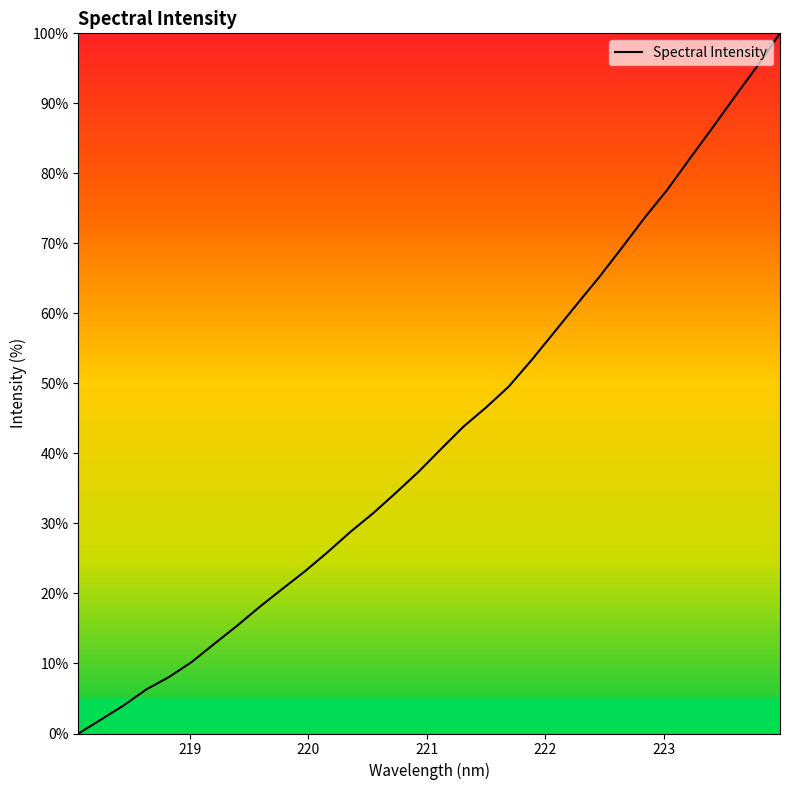

What is the maximum value shown in the chart?

100.0